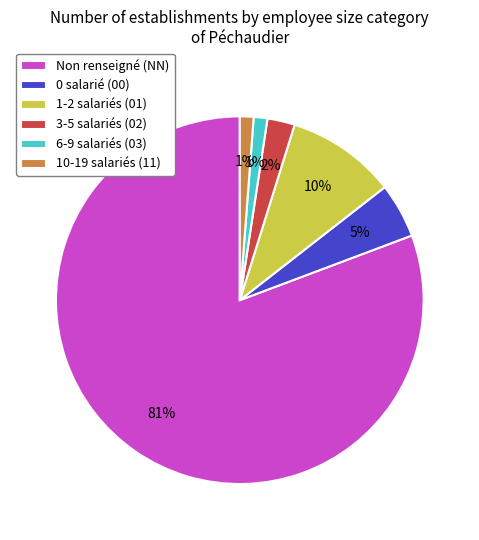

Combined, do 10-19 salariés (11) and 6-9 salariés (03) account for over 50%?

No